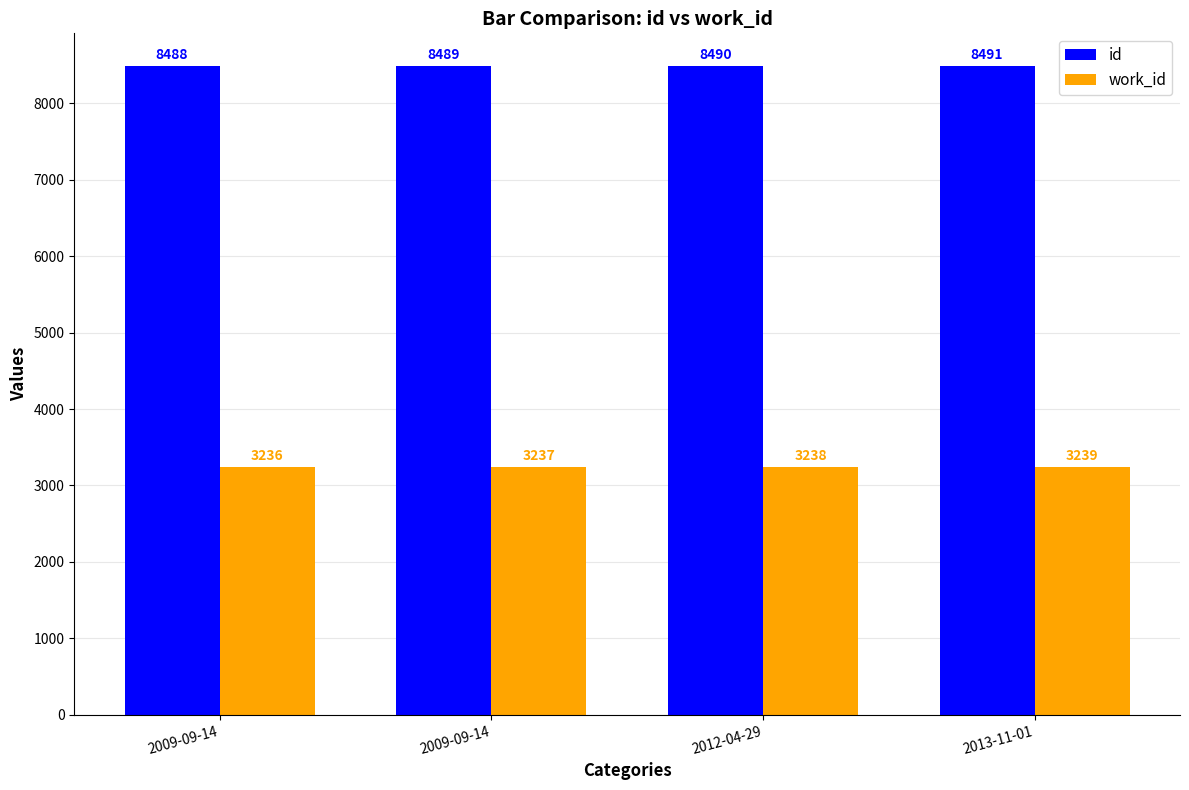

What is the difference between the second highest and second lowest values in the id series?

1